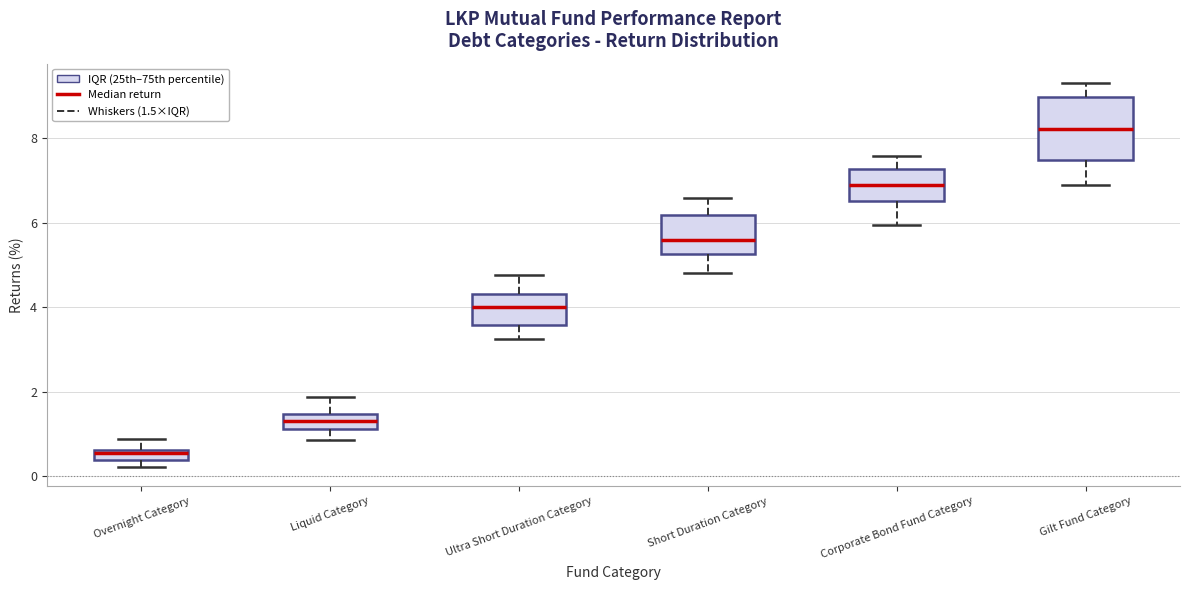

Where is the lower edge of the box for Overnight Category on the y-axis? The values are not printed on the chart, so give them approximately, as read against the axis.

0.4